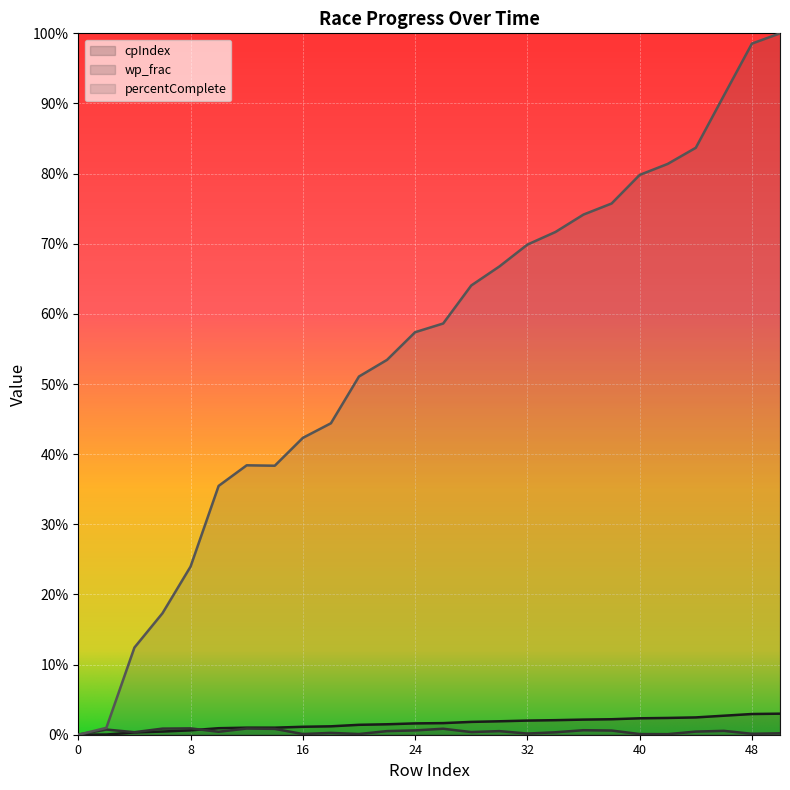

Between 22 and 36, which series saw the biggest shift?

percentComplete